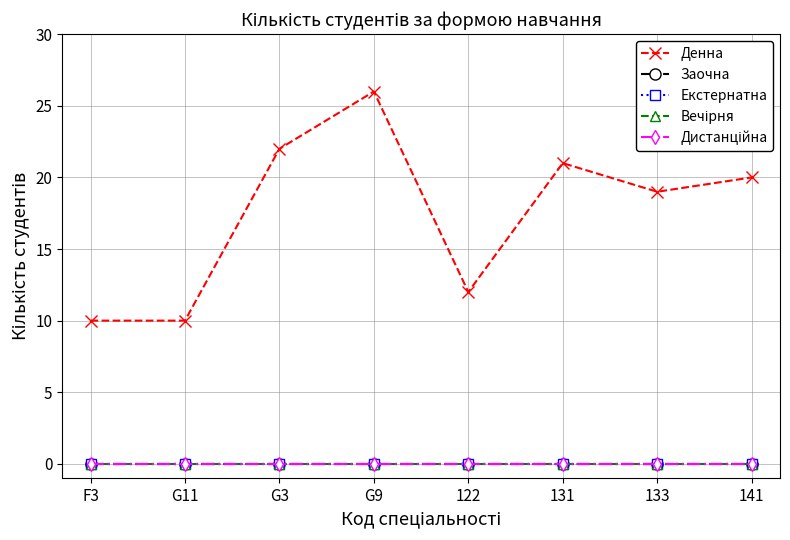

Reading left to right, list all the values displayed in this chart.

Денна: F3=10	G11=10	G3=22	G9=26	122=12	131=21	133=19	141=20
Заочна: F3=0	G11=0	G3=0	G9=0	122=0	131=0	133=0	141=0
Екстернатна: F3=0	G11=0	G3=0	G9=0	122=0	131=0	133=0	141=0
Вечірня: F3=0	G11=0	G3=0	G9=0	122=0	131=0	133=0	141=0
Дистанційна: F3=0	G11=0	G3=0	G9=0	122=0	131=0	133=0	141=0